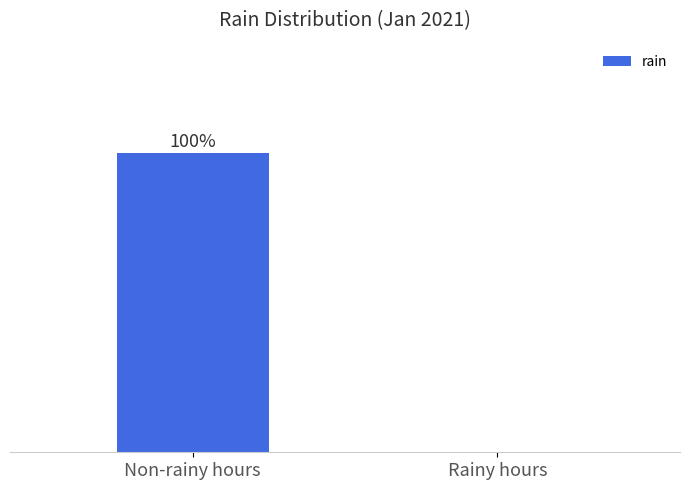

Count the values in the range 0 to 744.

2